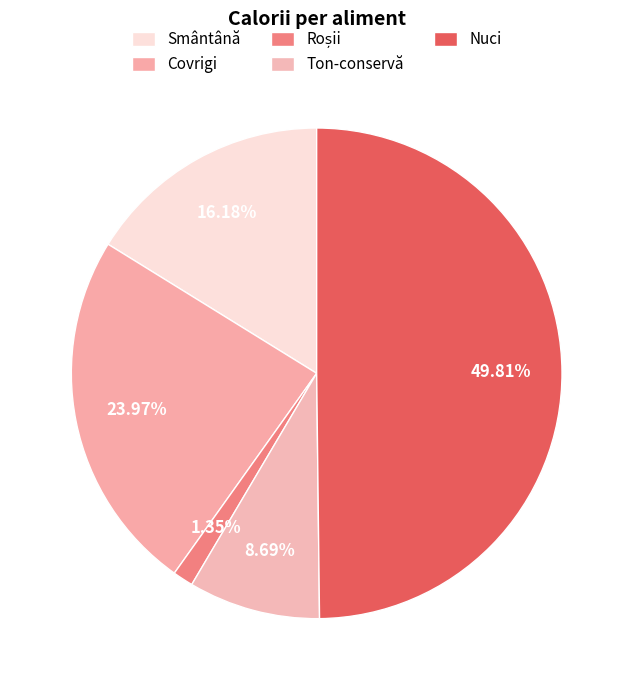

How many segments does this pie chart have?

5